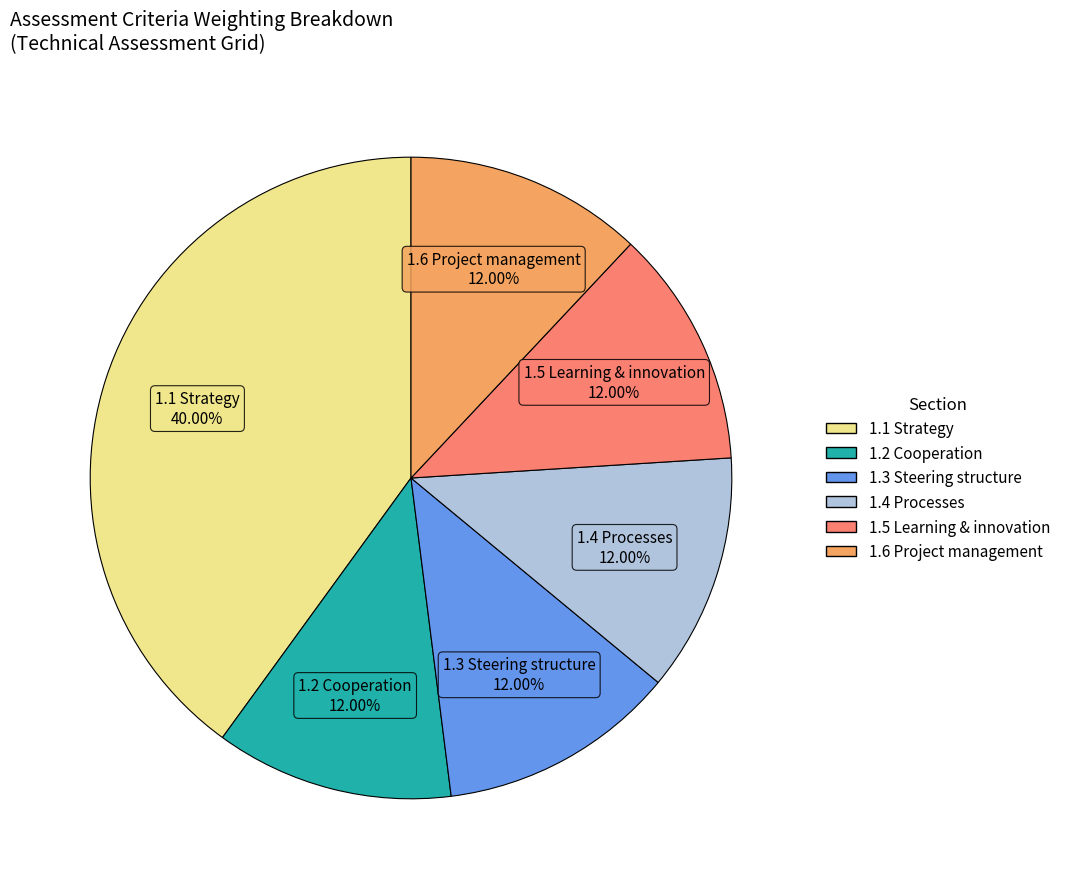

Does any single category account for the majority?

No